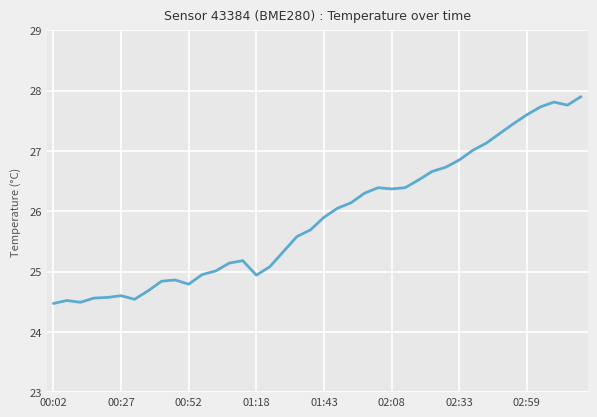

What is the maximum value shown in the chart?

27.9